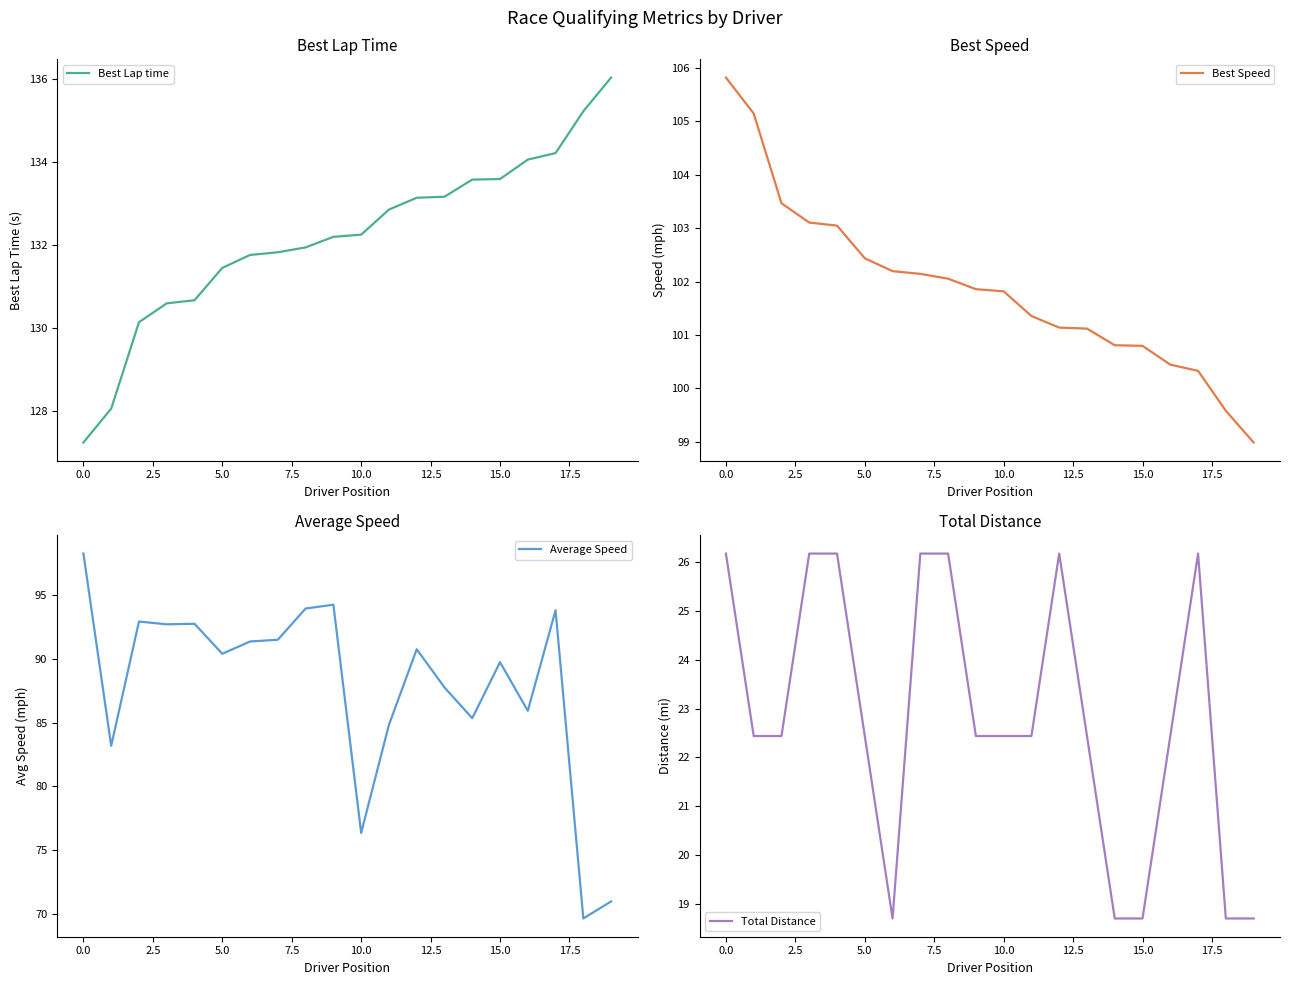

True or false: Average Speed and Total Distance intersect in this chart.

False